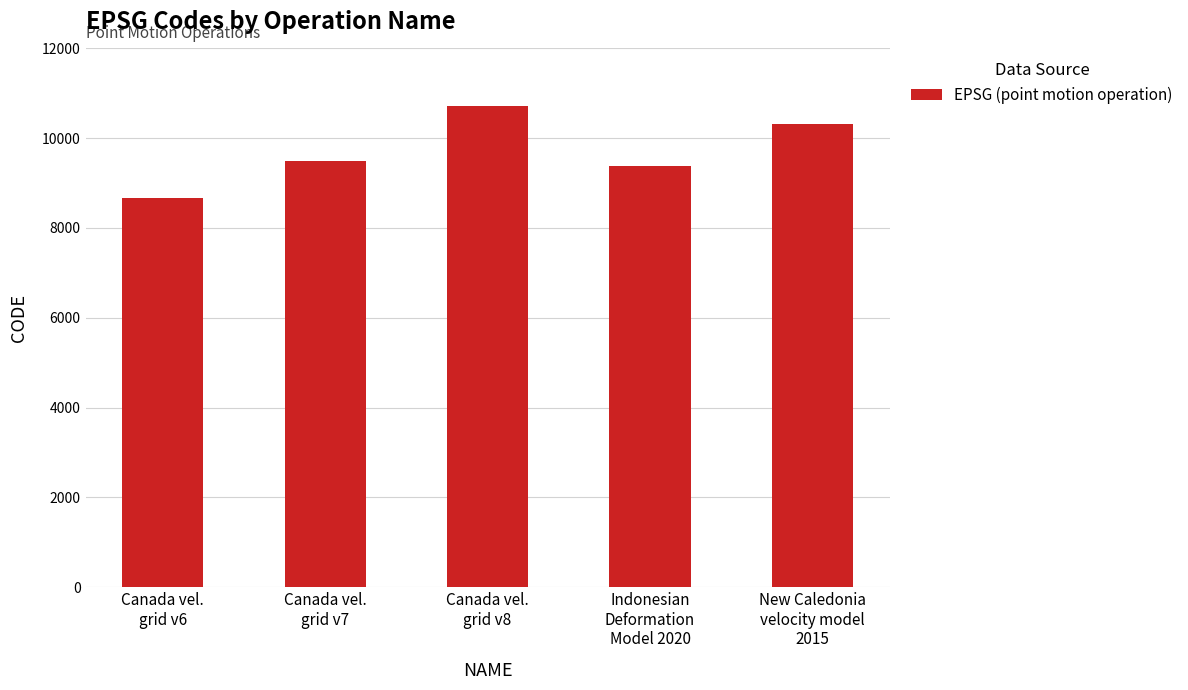

What is the difference between the maximum and second lowest values?

1332